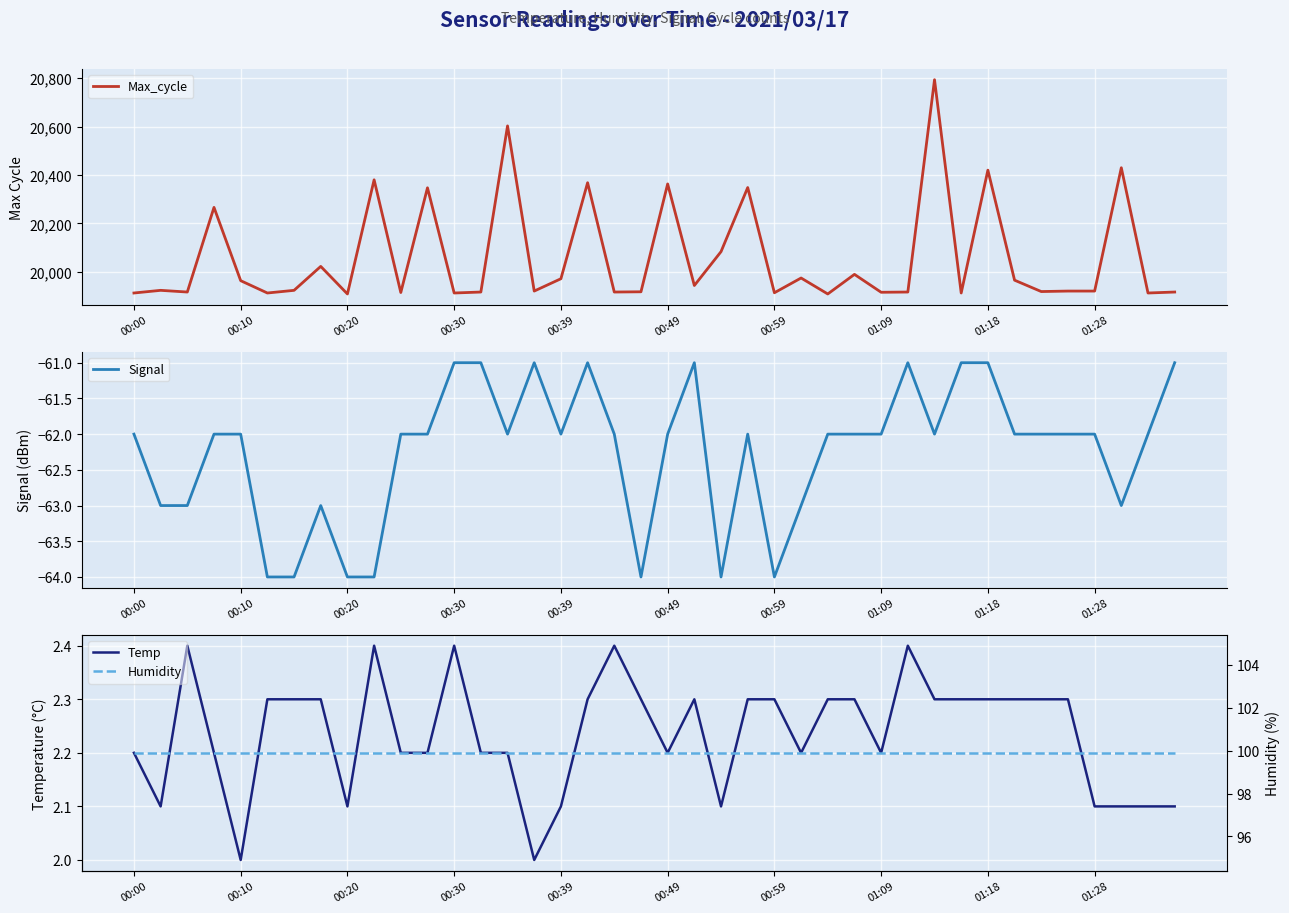

What is the maximum value for Max_cycle?

20794